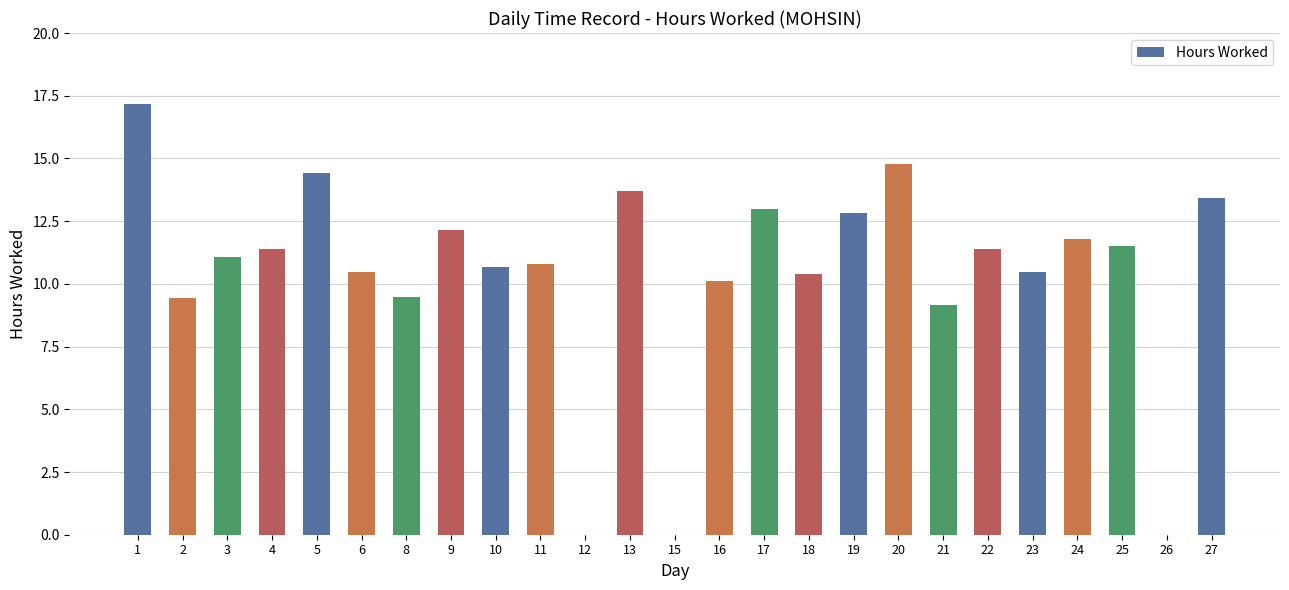

What is the sum of all values?

259.6